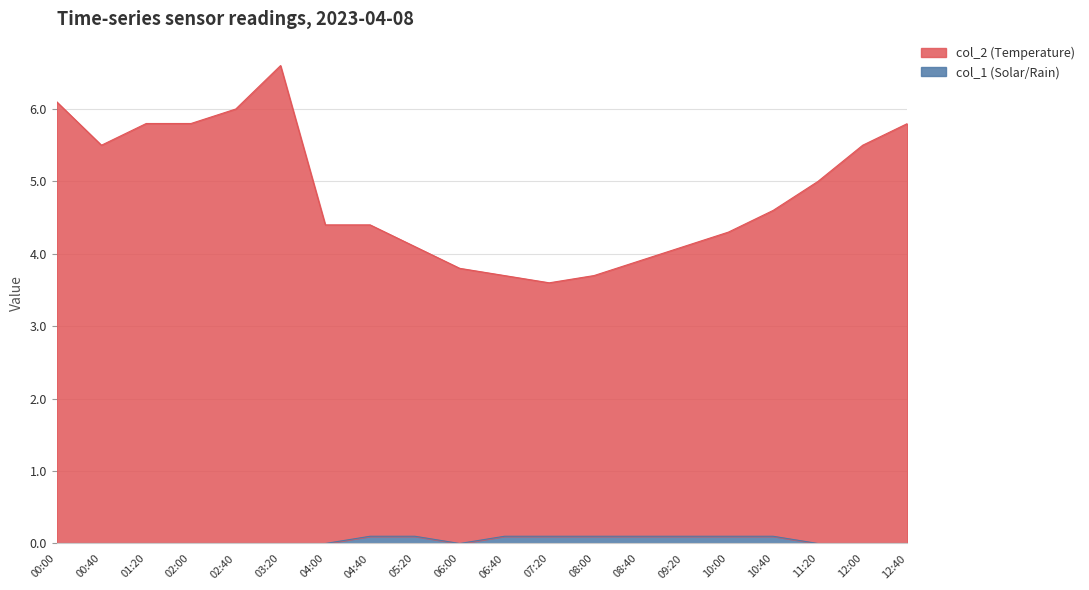

Which series has the largest range (max minus min)?

col_2 (Temperature)